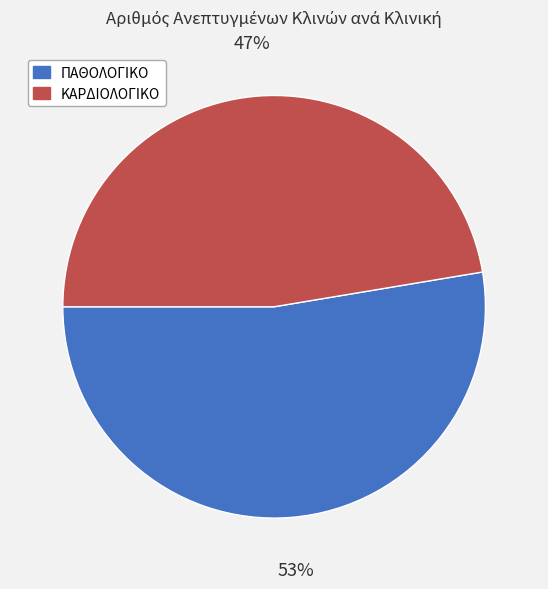

True or false: ΚΑΡΔΙΟΛΟΓΙΚΟ accounts for 53% of the total.

False